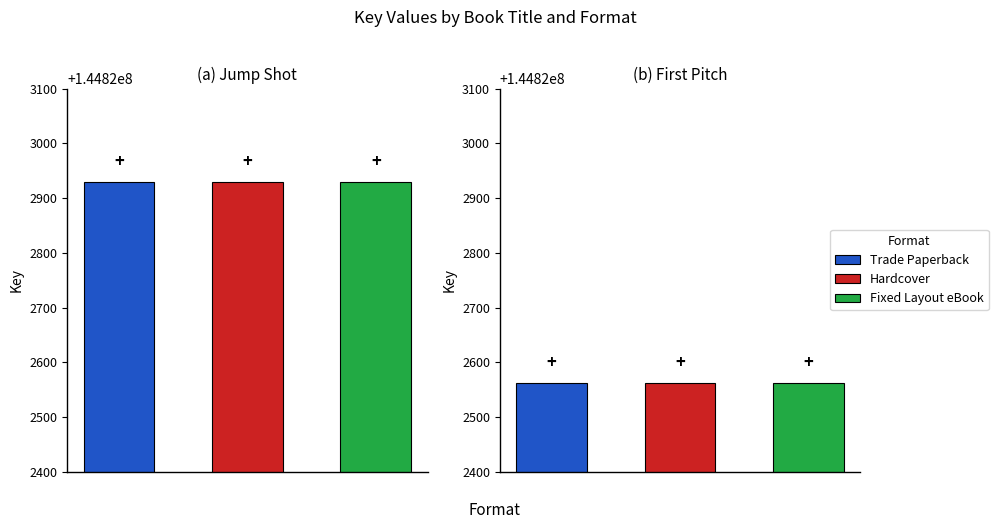

What value does the First Pitch series have at 1?

144822562